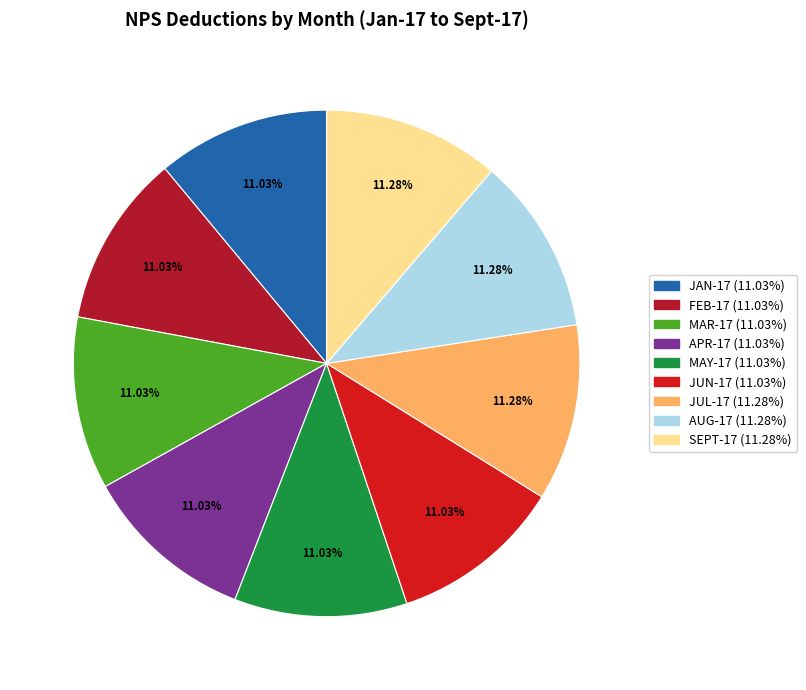

Which has a higher value, SEPT-17 or APR-17?

SEPT-17